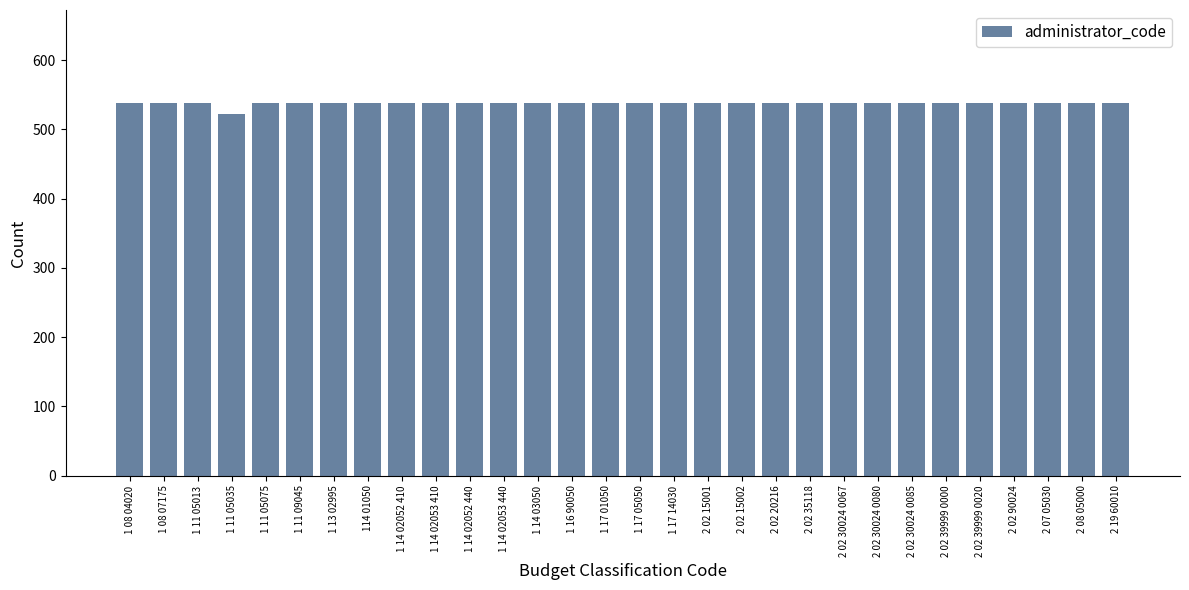

Is it true that the value at 2 02 30024 0080 is 538?

True